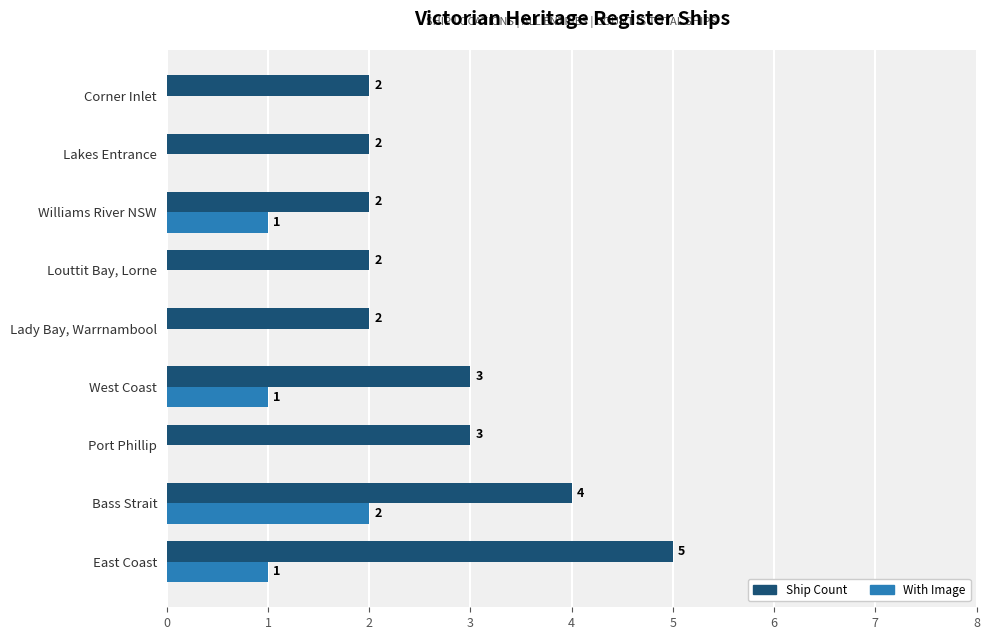

Is the value of With Image at Lakes Entrance greater than the value of Ship Count at Williams River NSW?

No